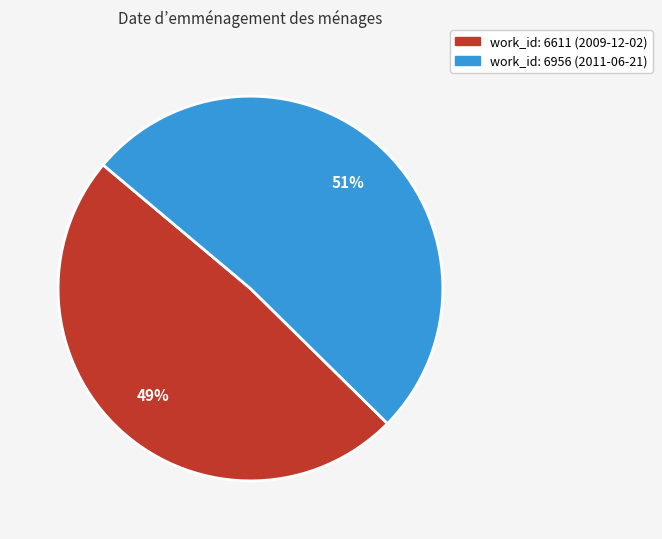

How many slices are in this pie chart?

2